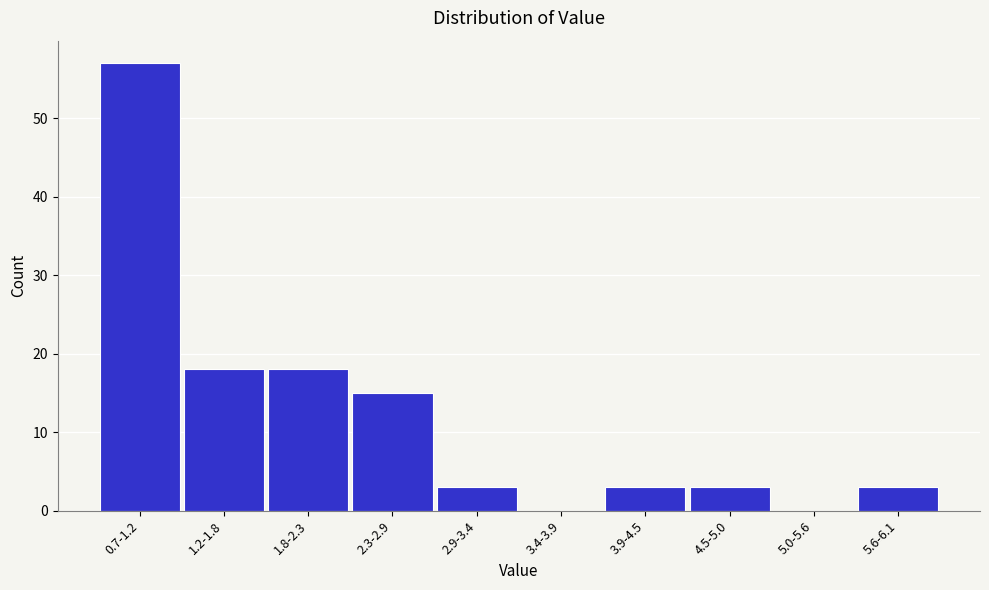

Reading left to right, transcribe all the data shown in this chart.

0.7-1.2=57	1.2-1.8=18	1.8-2.3=18	2.3-2.9=15	2.9-3.4=3	3.4-3.9=0	3.9-4.5=3	4.5-5.0=3	5.0-5.6=0	5.6-6.1=3